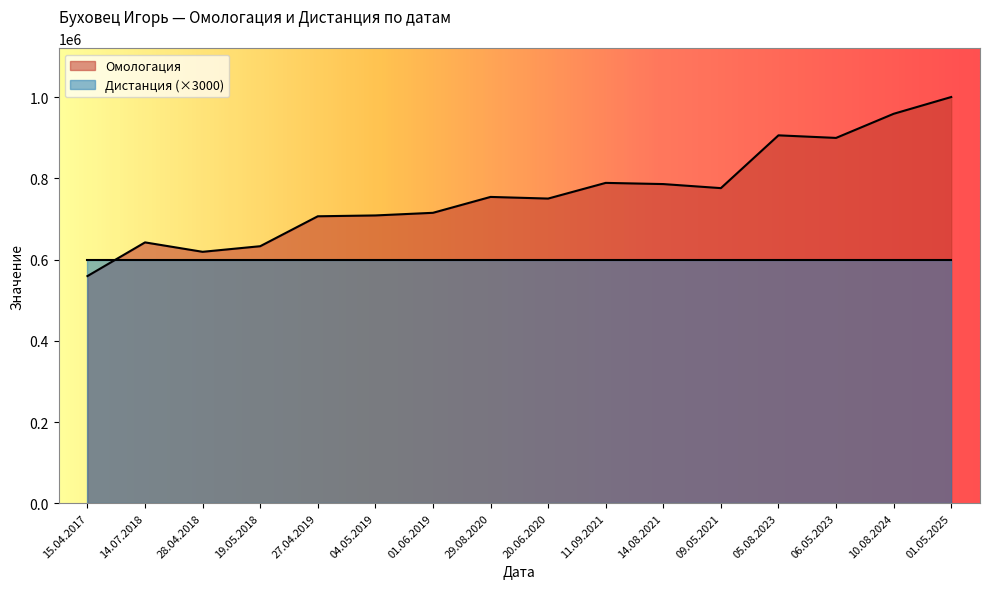

Where is the first local maximum?

14.07.2018